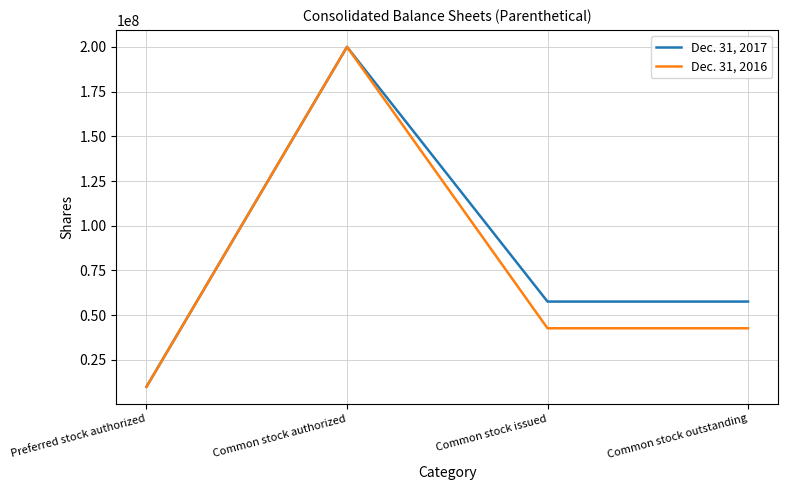

What position from the left is Common stock outstanding?

4